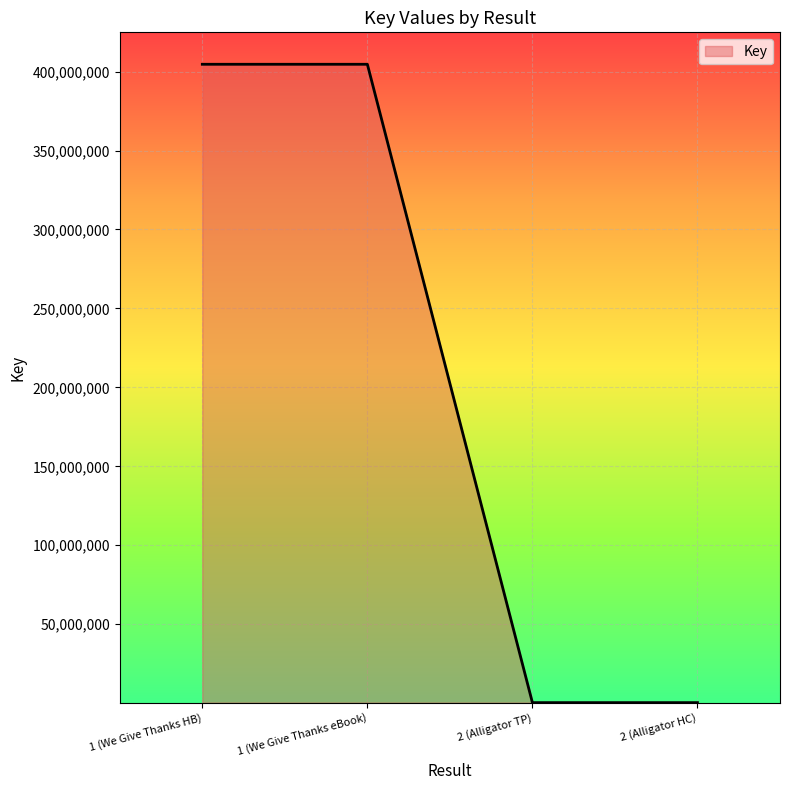

Reading left to right, what are all the values shown in this chart?

404651849	404651849	314052	314052